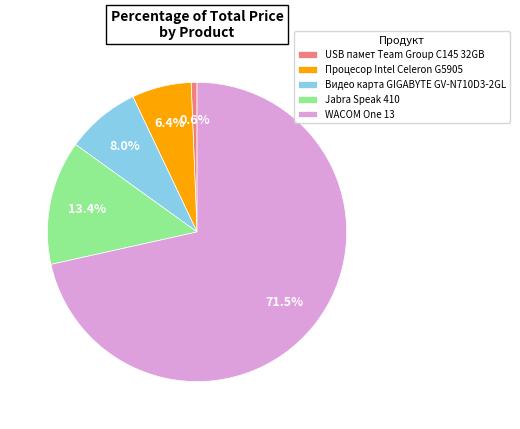

What is the ratio of the value at WACOM One 13 to the value at USB памет Team Group C145 32GB?

113.1